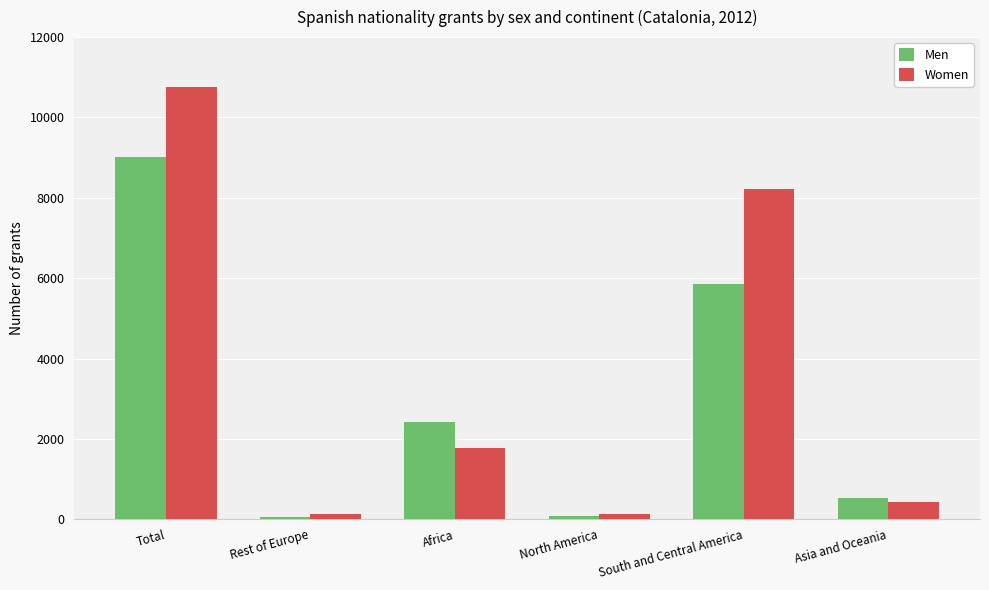

What is the value of the Men bar at the 6th from the left?

532